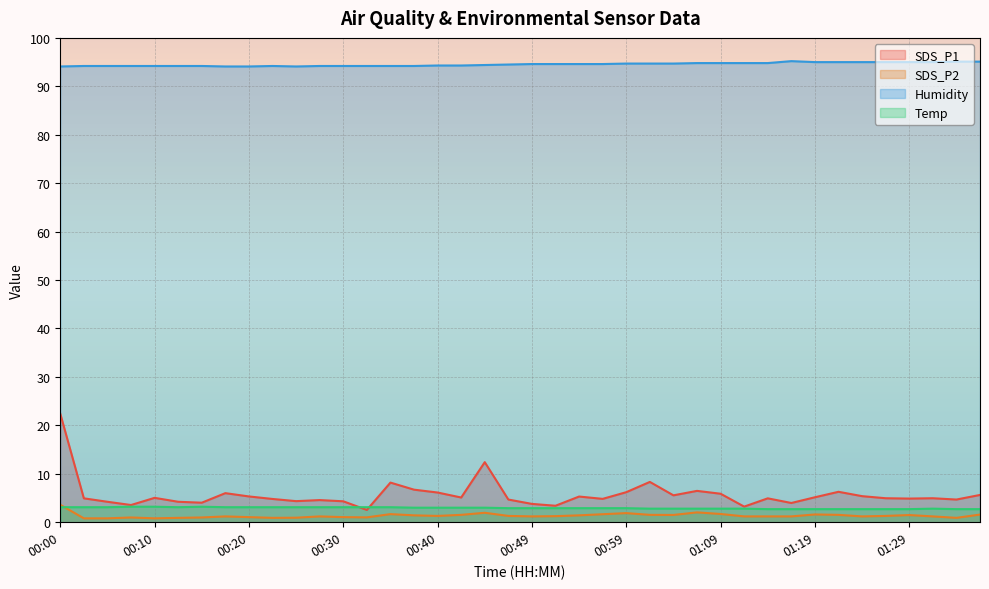

Reading right to left, what are all the values shown in this chart?

SDS_P1: 01:36=5.6	01:34=4.7	01:31=5.0	01:29=4.9	01:26=5.0	01:24=5.4	01:22=6.3	01:19=5.2	01:17=4.0	01:14=4.9	01:12=3.2	01:09=5.9	01:07=6.5	01:04=5.5	01:02=8.3	00:59=6.2	00:57=4.8	00:54=5.3	00:52=3.4	00:49=3.8	00:47=4.7	00:45=12.4	00:42=5.1	00:40=6.1	00:37=6.7	00:35=8.2	00:32=2.5	00:30=4.3	00:27=4.6	00:25=4.3	00:22=4.8	00:20=5.3	00:17=6.0	00:15=4.0	00:12=4.2	00:10=5.0	00:07=3.5	00:05=4.2	00:02=4.9	00:00=22.4
SDS_P2: 01:36=1.6	01:34=0.9	01:31=1.2	01:29=1.5	01:26=1.3	01:24=1.2	01:22=1.5	01:19=1.6	01:17=1.2	01:14=1.2	01:12=1.2	01:09=1.7	01:07=2.0	01:04=1.5	01:02=1.5	00:59=1.9	00:57=1.6	00:54=1.4	00:52=1.2	00:49=1.2	00:47=1.3	00:45=1.9	00:42=1.5	00:40=1.3	00:37=1.4	00:35=1.7	00:32=1.0	00:30=1.1	00:27=1.2	00:25=0.9	00:22=0.9	00:20=1.1	00:17=1.2	00:15=1.0	00:12=0.9	00:10=0.8	00:07=1.0	00:05=0.8	00:02=0.8	00:00=3.6
Humidity: 01:36=95.1	01:34=95.1	01:31=95.0	01:29=95.0	01:26=95.0	01:24=95.0	01:22=95.0	01:19=95.0	01:17=95.2	01:14=94.8	01:12=94.8	01:09=94.8	01:07=94.8	01:04=94.7	01:02=94.7	00:59=94.7	00:57=94.6	00:54=94.6	00:52=94.6	00:49=94.6	00:47=94.5	00:45=94.4	00:42=94.3	00:40=94.3	00:37=94.2	00:35=94.2	00:32=94.2	00:30=94.2	00:27=94.2	00:25=94.1	00:22=94.2	00:20=94.1	00:17=94.1	00:15=94.2	00:12=94.2	00:10=94.2	00:07=94.2	00:05=94.2	00:02=94.2	00:00=94.1
Temp: 01:36=2.7	01:34=2.7	01:31=2.8	01:29=2.7	01:26=2.7	01:24=2.7	01:22=2.7	01:19=2.7	01:17=2.7	01:14=2.7	01:12=2.8	01:09=2.8	01:07=2.8	01:04=2.8	01:02=2.8	00:59=2.9	00:57=2.9	00:54=2.9	00:52=2.9	00:49=2.9	00:47=2.9	00:45=3.0	00:42=3.0	00:40=3.0	00:37=3.0	00:35=3.1	00:32=3.1	00:30=3.1	00:27=3.1	00:25=3.1	00:22=3.1	00:20=3.1	00:17=3.1	00:15=3.2	00:12=3.1	00:10=3.2	00:07=3.2	00:05=3.1	00:02=3.1	00:00=3.1